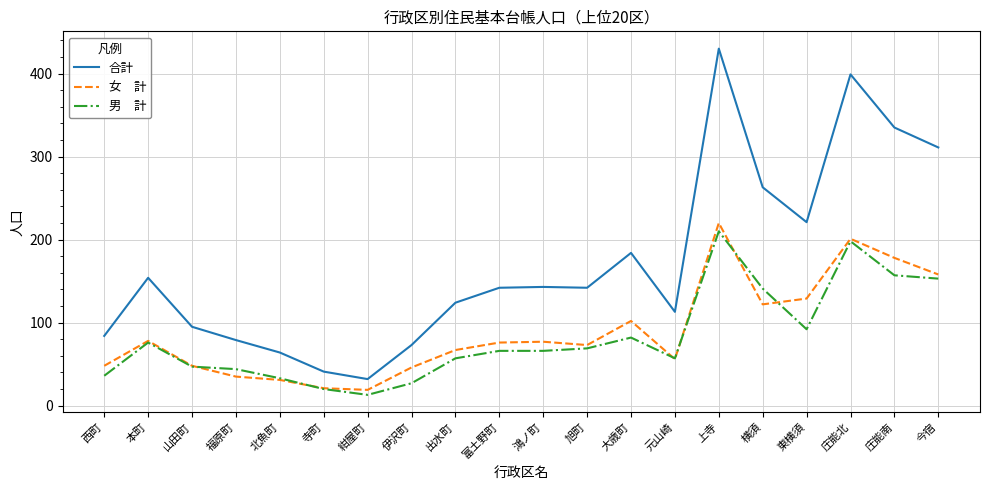

What is the difference between the highest and lowest values at 出水町?

67